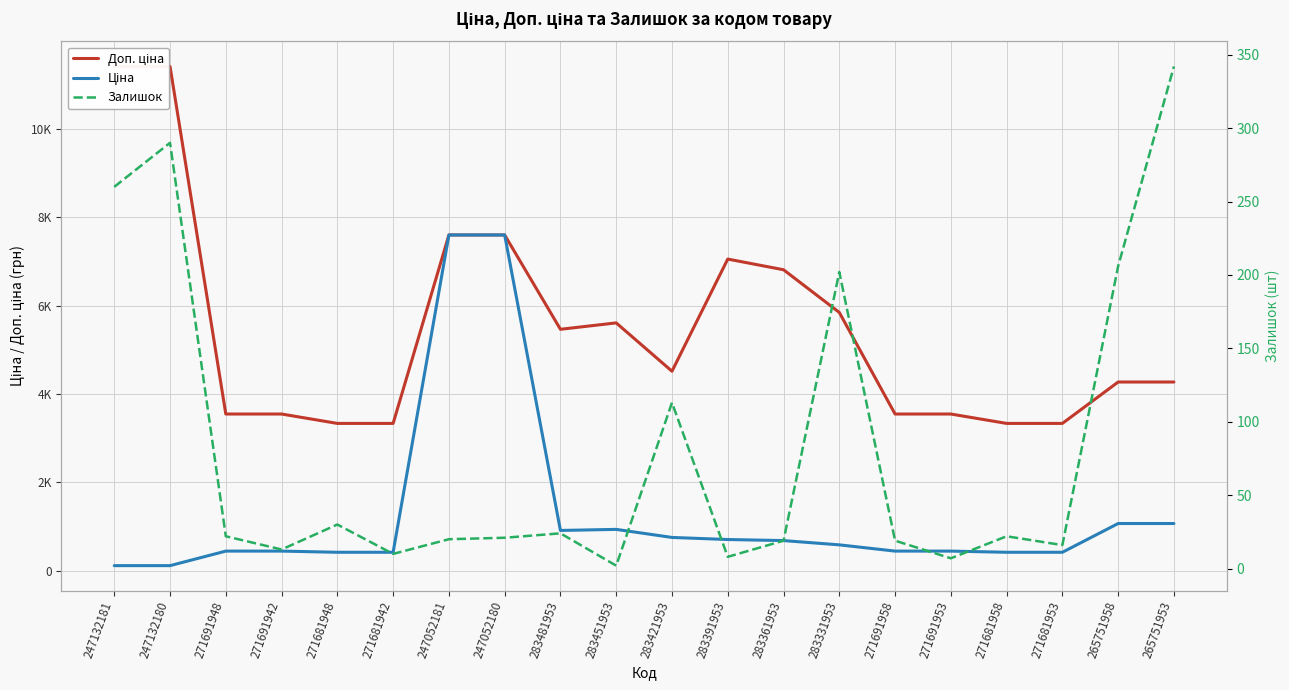

What is the value of the Ціна point at the 13th from the left?

681.0